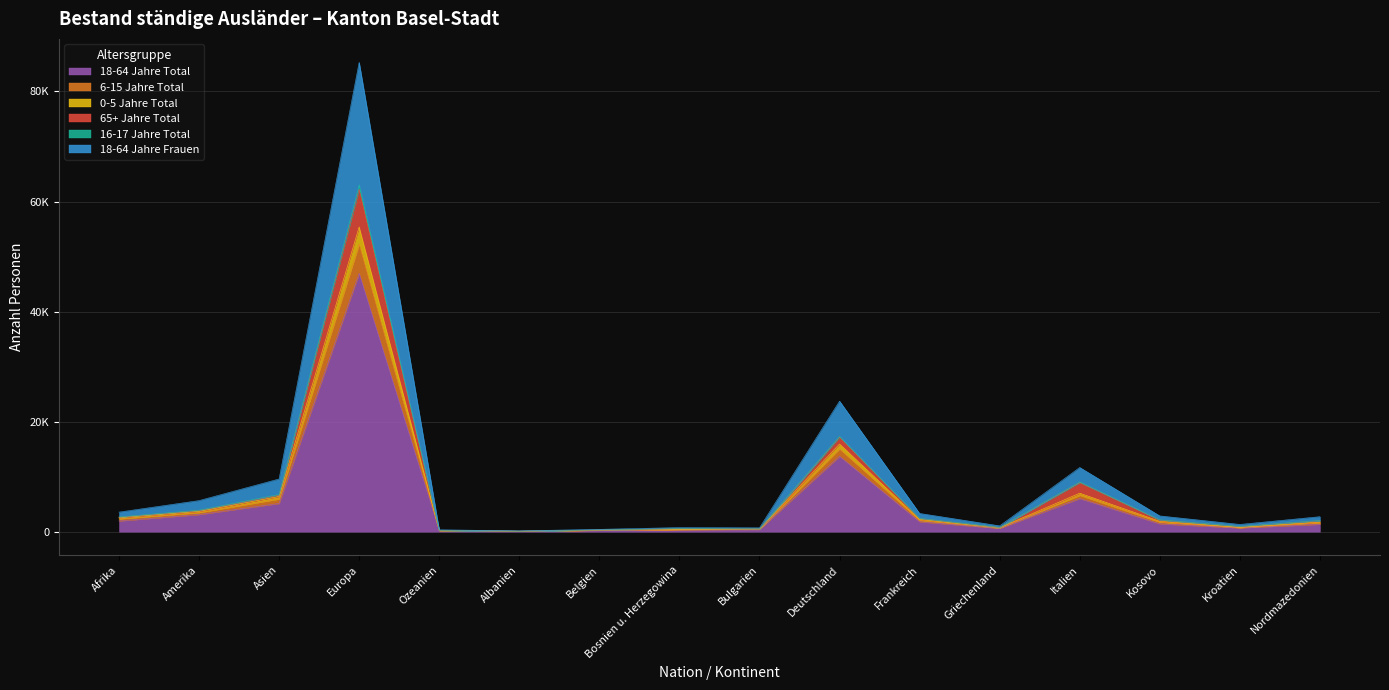

The value of 65+ Jahre Total at Afrika is 817. True or false?

False